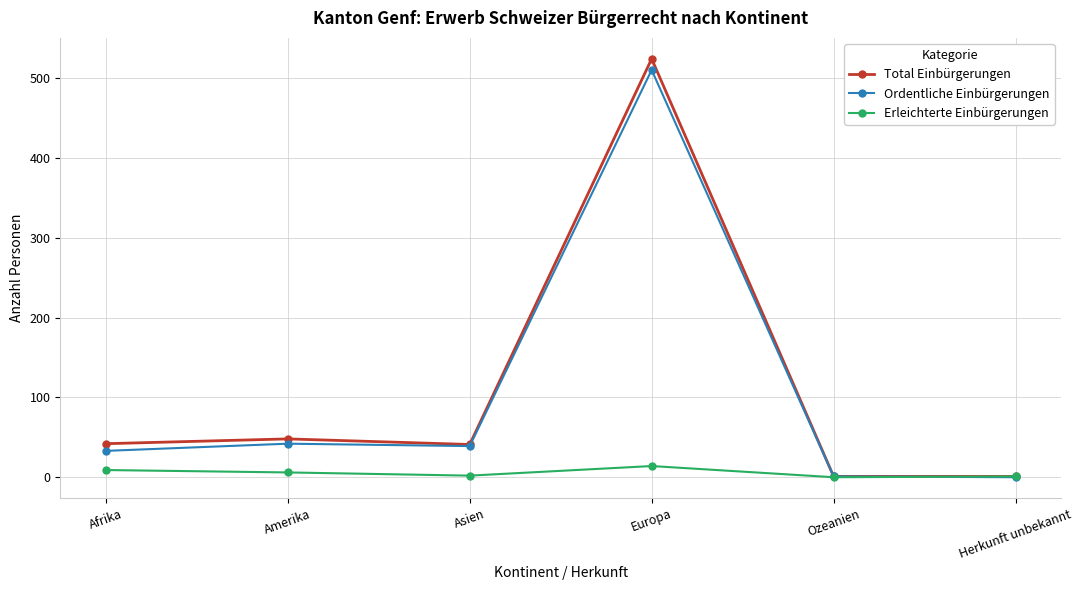

How many categories are shown in the chart?

6